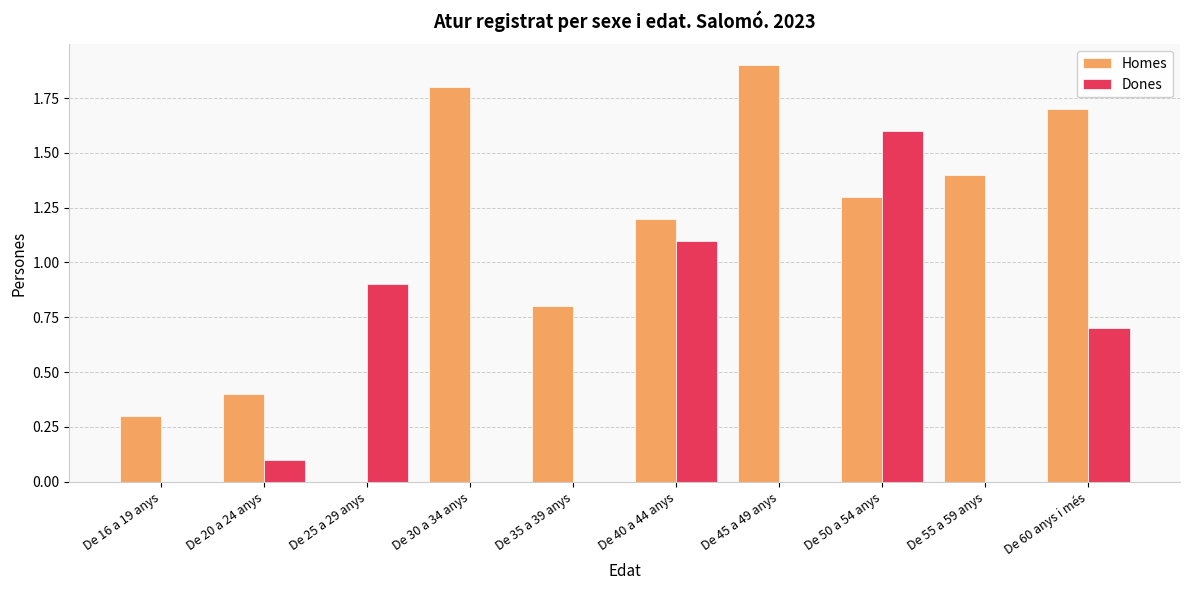

Between De 30 a 34 anys and De 35 a 39 anys, which series saw the biggest shift?

Homes